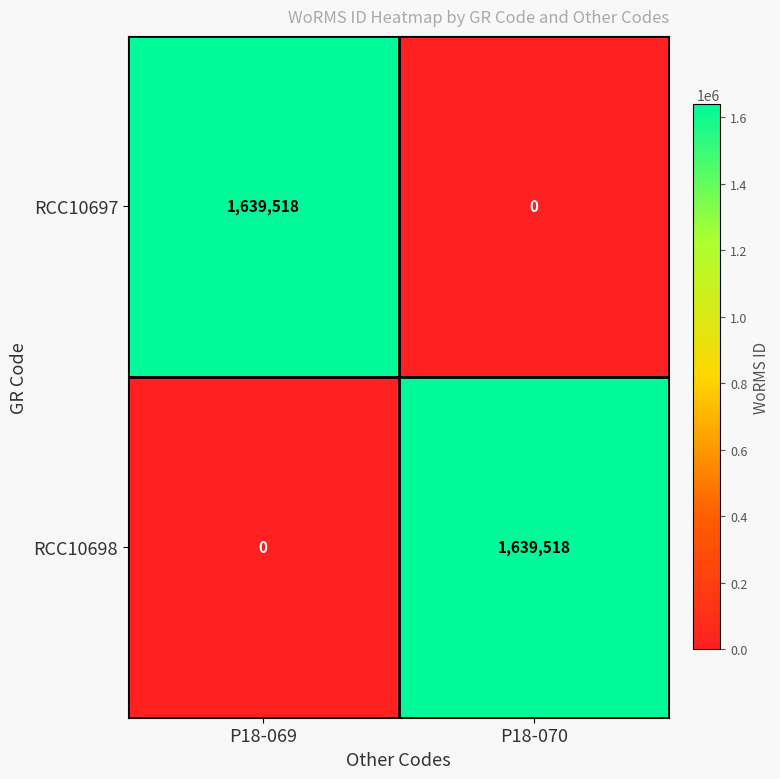

Read the RCC10698 value at P18-070.

1639518